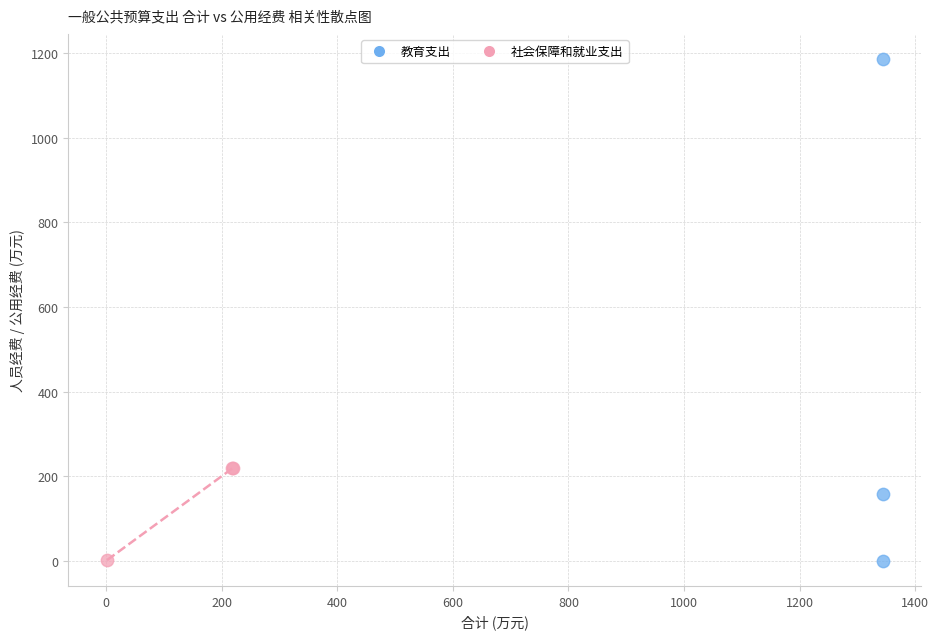

Which series contains the highest Y value?

教育支出